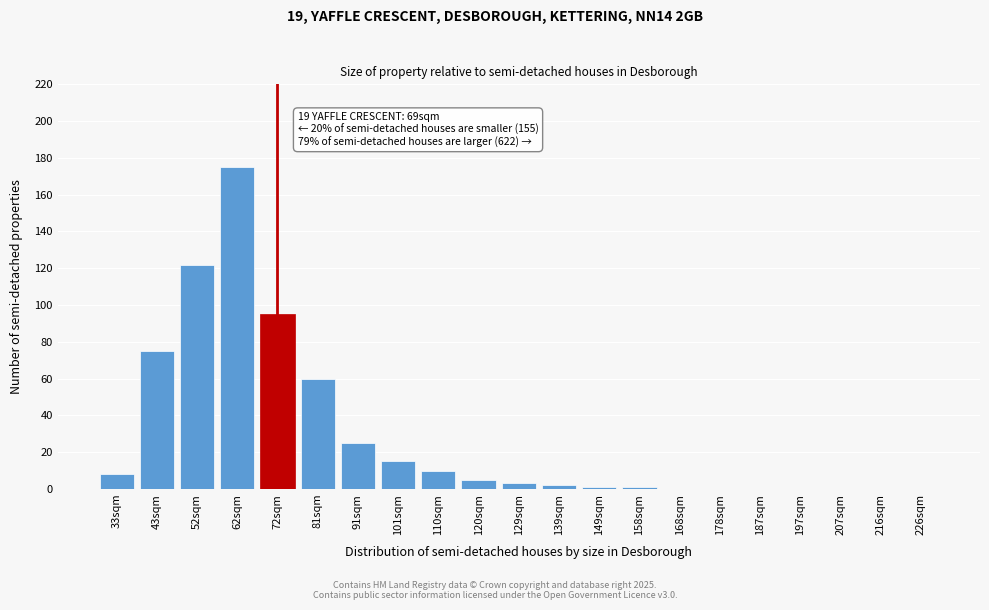

Reading left to right, transcribe all the data shown in this chart.

33sqm=8	43sqm=75	52sqm=122	62sqm=175	72sqm=95	81sqm=60	91sqm=25	101sqm=15	110sqm=10	120sqm=5	129sqm=3	139sqm=2	149sqm=1	158sqm=1	168sqm=0	178sqm=0	187sqm=0	197sqm=0	207sqm=0	216sqm=0	226sqm=0